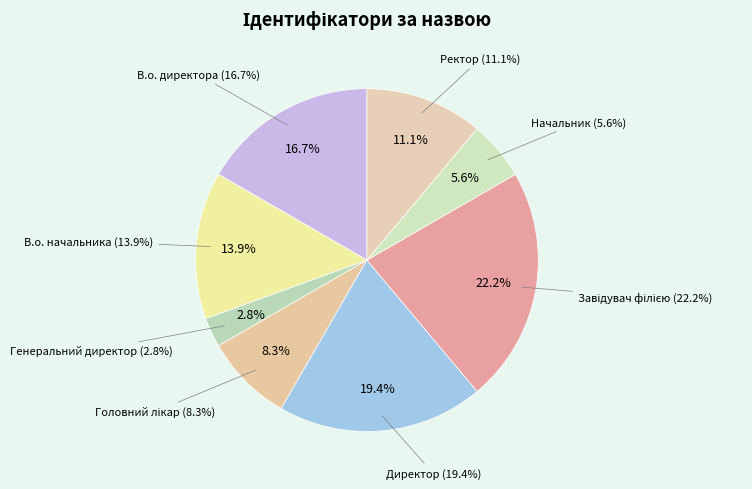

Approximately how many times larger is the value at В.о. начальника compared to Генеральний директор?

5.0